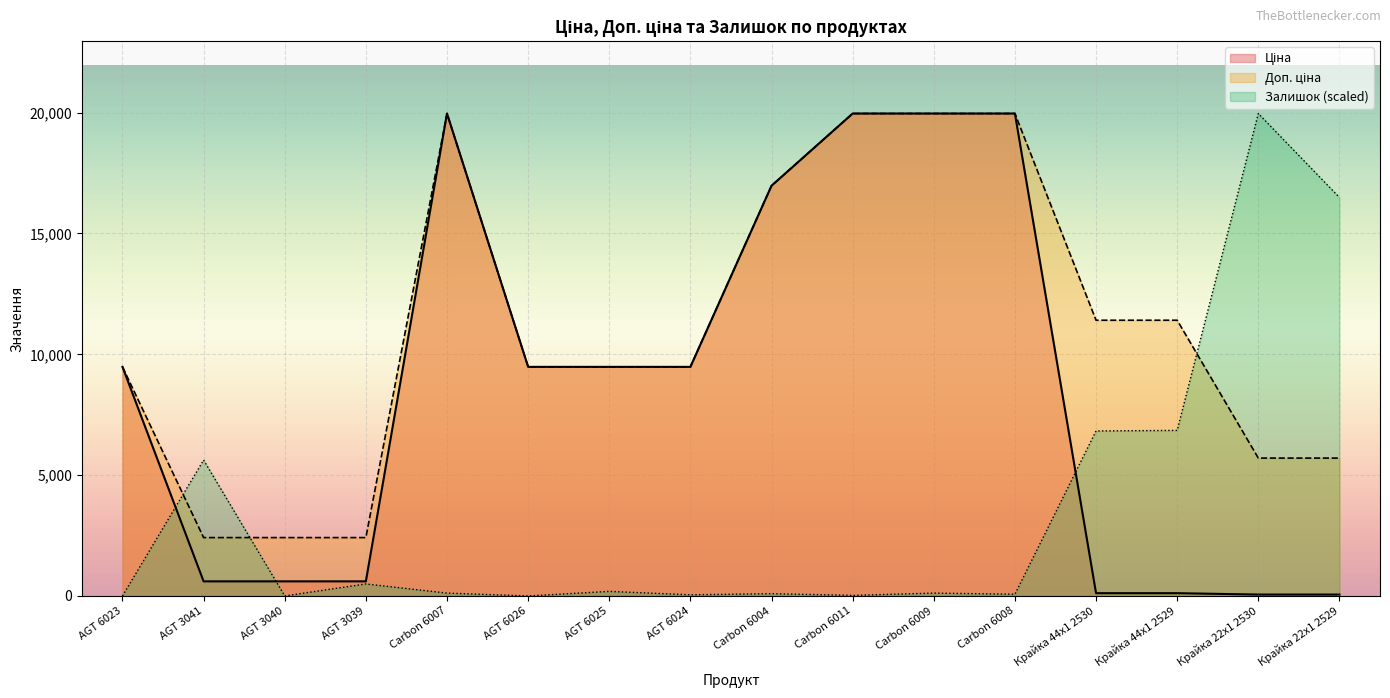

What is the highest value of the Доп. ціна series?

19964.2